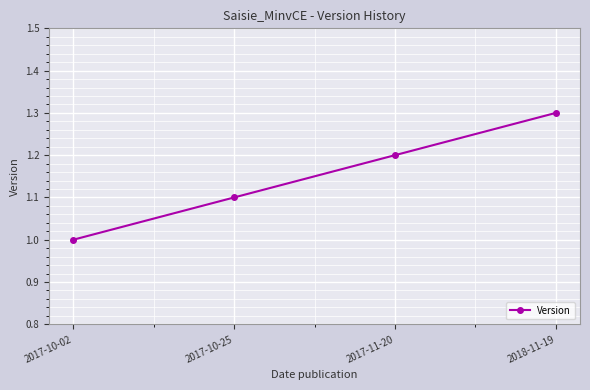

Does the chart have visible grid lines?

Yes